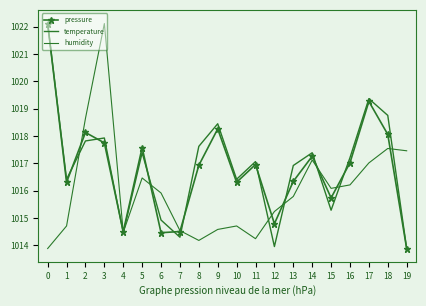

What is the value of the temperature point at the 6th from the left?

1017.4